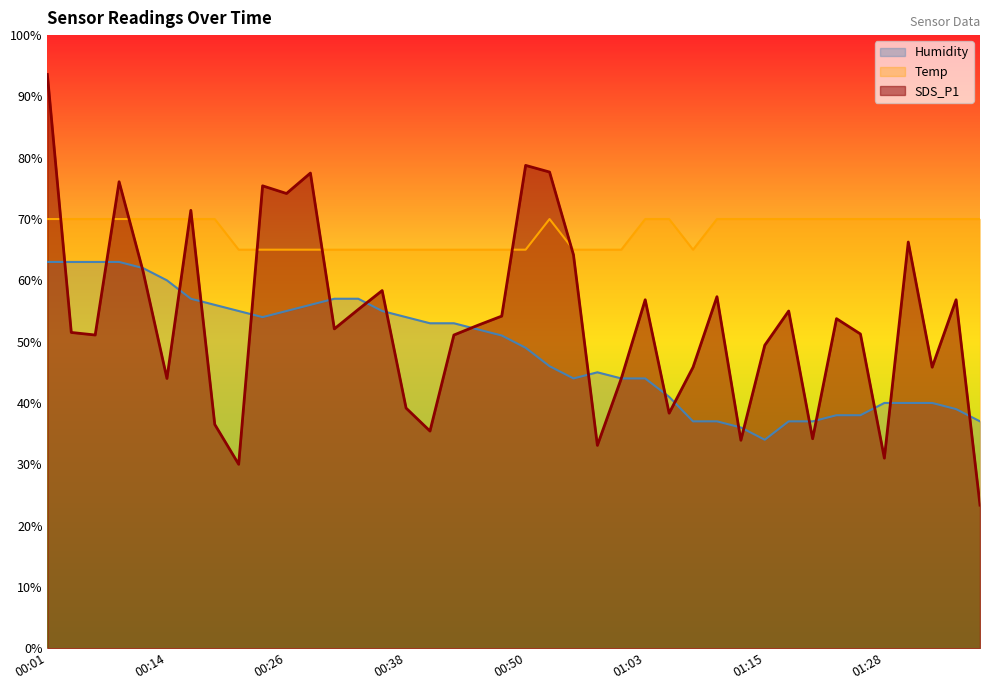

Read the Humidity value at 01:18.

37.0